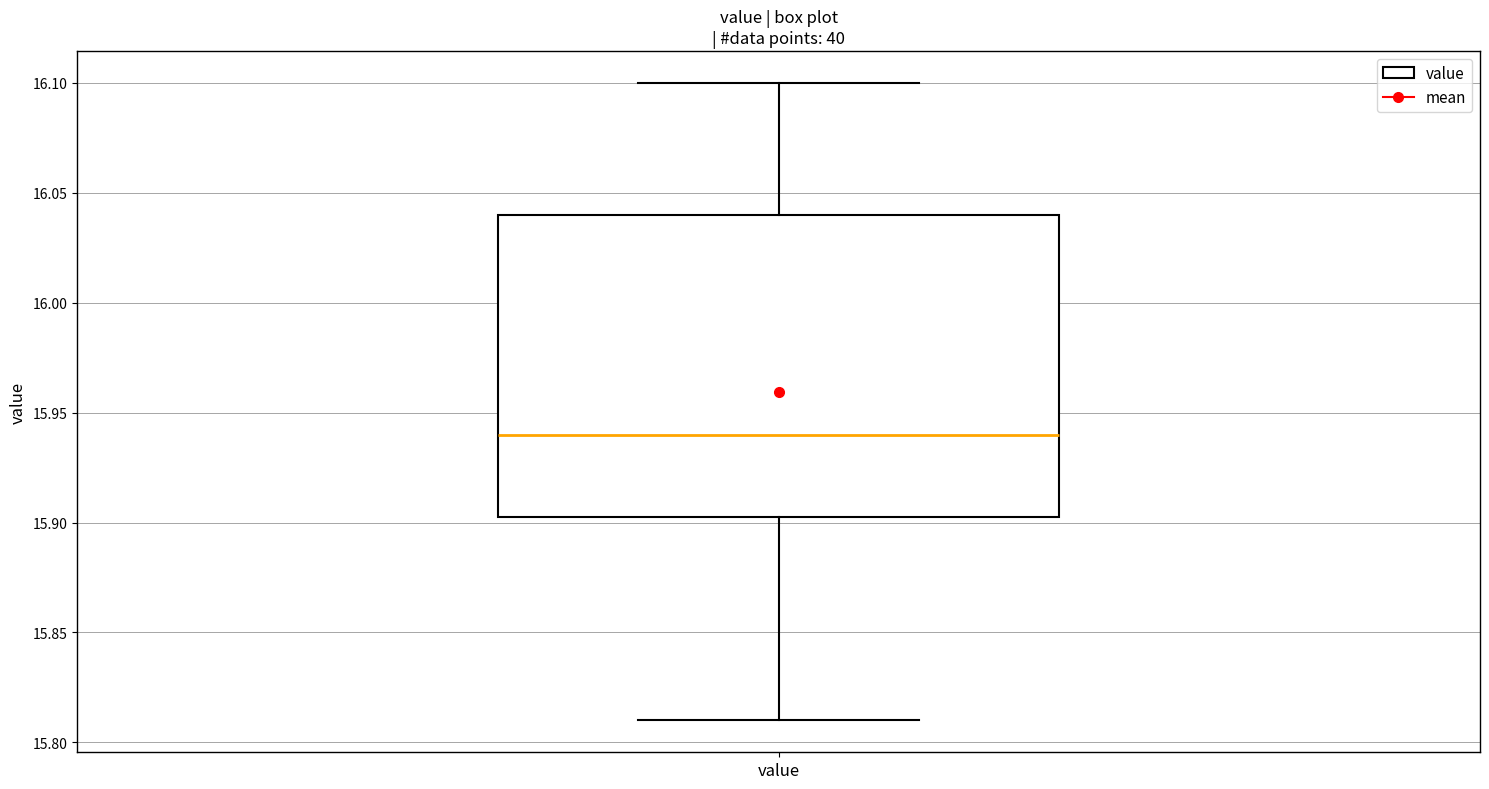

Where is the upper edge of the box for value on the y-axis? The values are not printed on the chart, so give them approximately, as read against the axis.

16.040